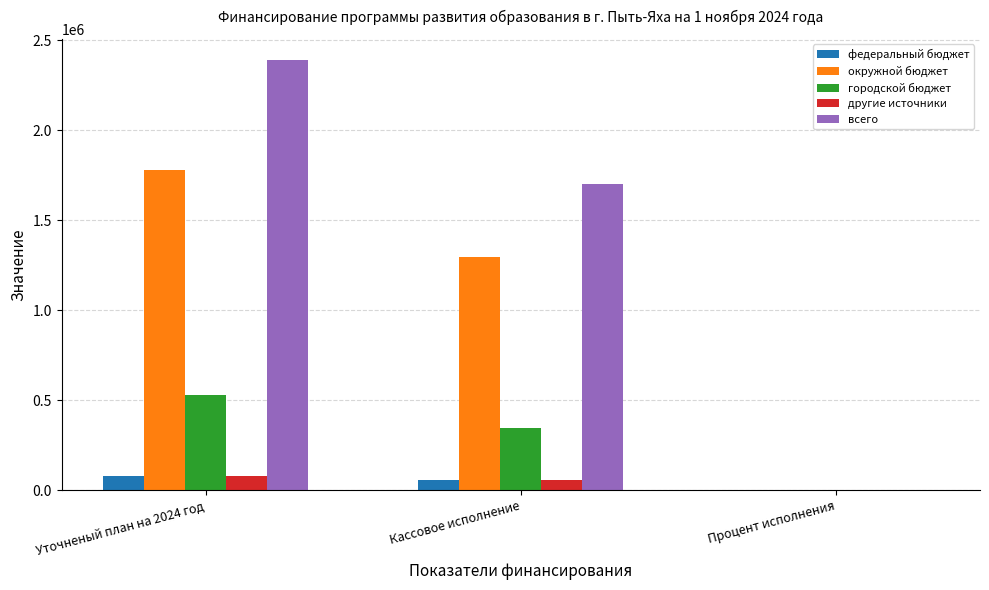

Are the bars horizontal?

No